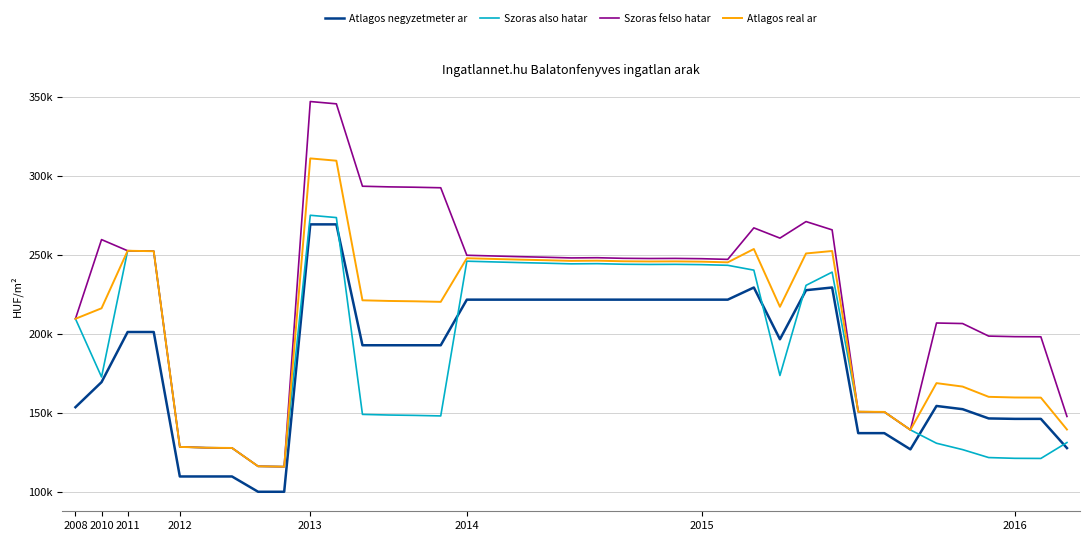

Rank the series by their maximum value, from highest to lowest.

Szoras felso hatar, Atlagos real ar, Szoras also hatar, Atlagos negyzetmeter ar